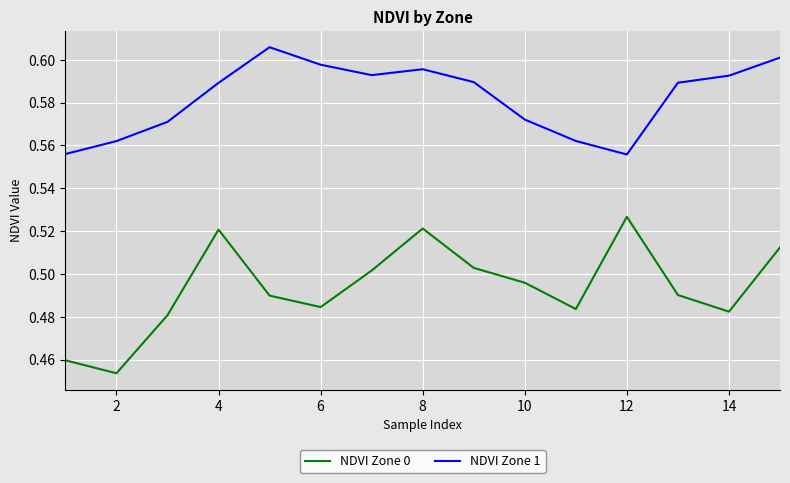

True or false: NDVI Zone 1 and NDVI Zone 0 cross at least once.

False